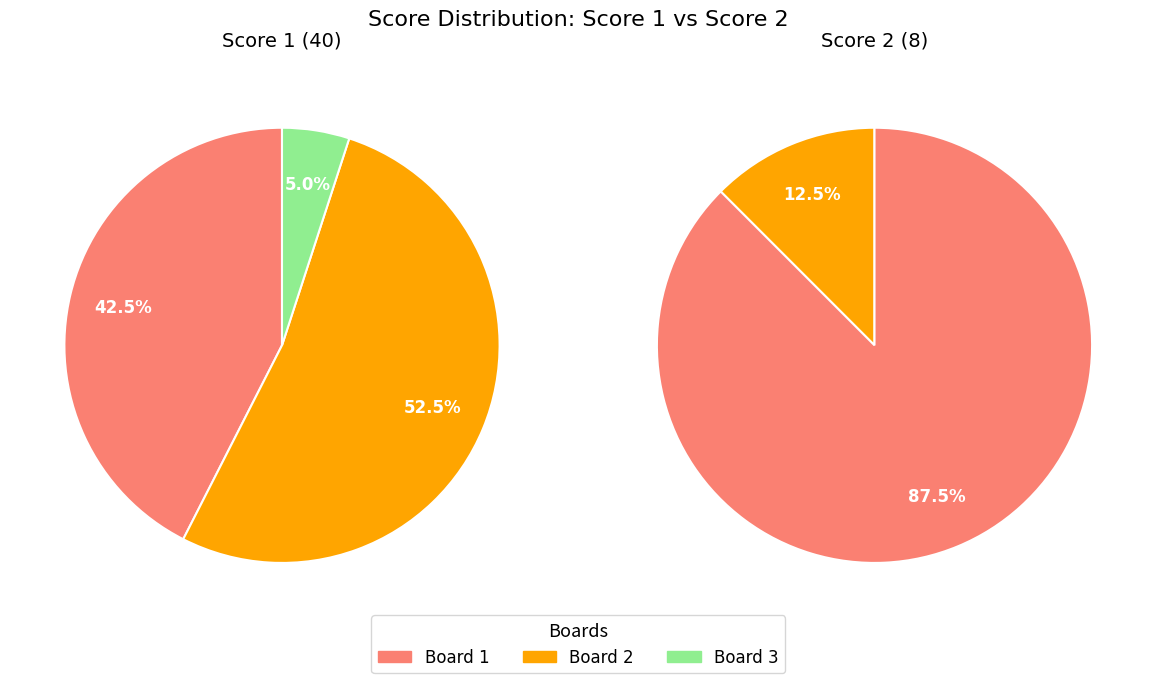

To the nearest percent, what is the average slice percentage?

33%